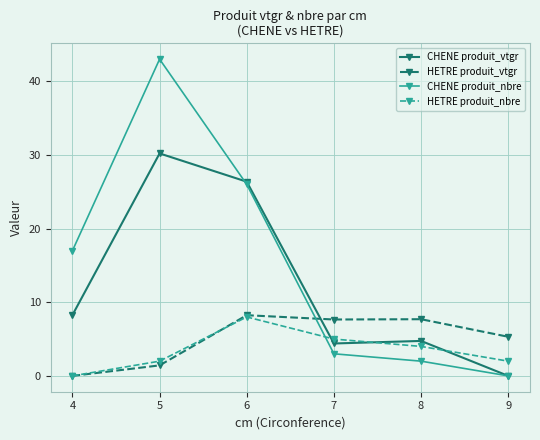

Is it true that HETRE produit_nbre equals 6.7 at 7?

False